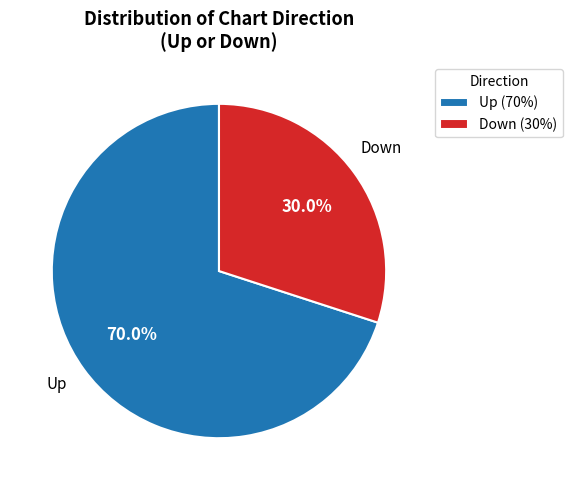

To the nearest percent, what is the average slice percentage?

50%